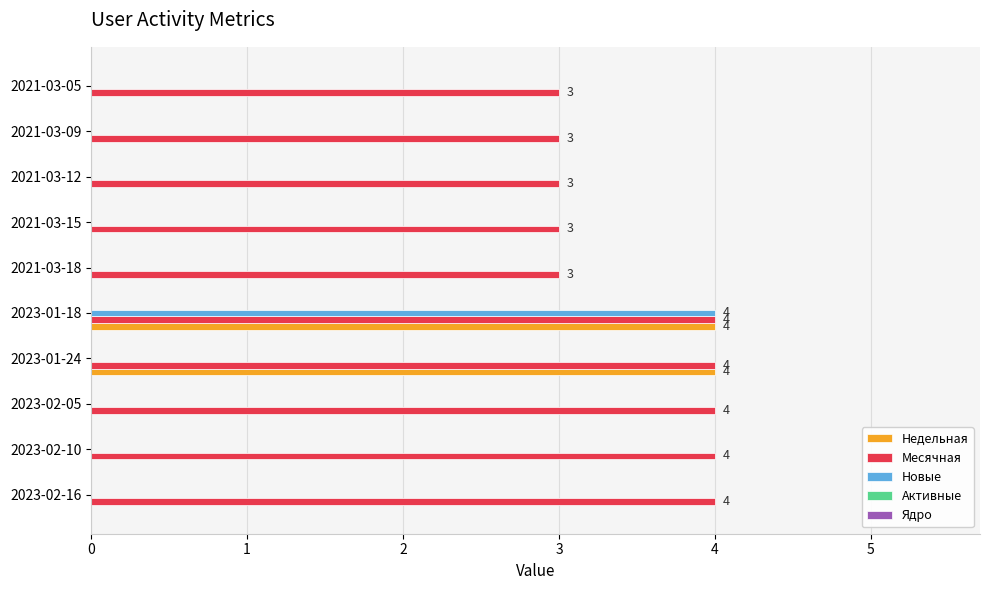

What is the maximum value for Месячная?

4